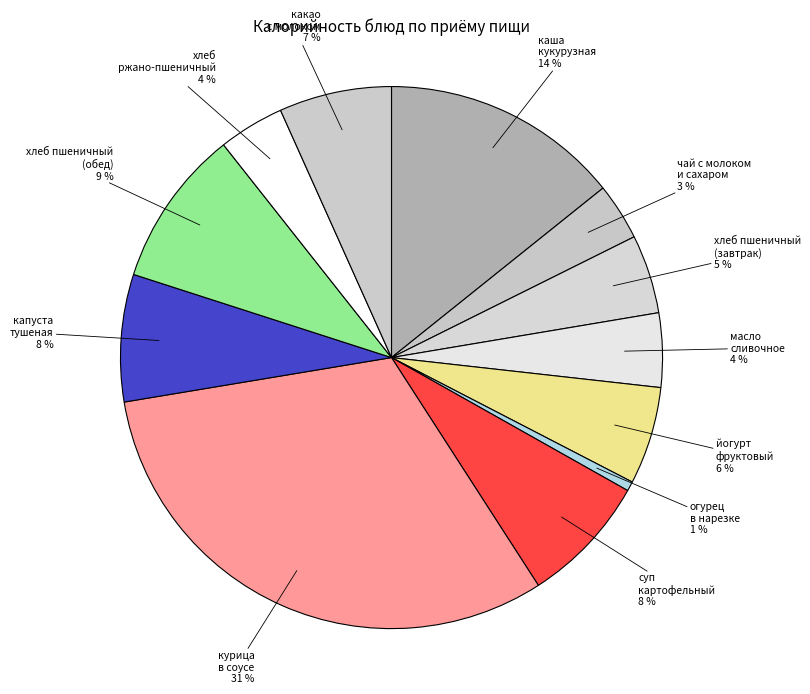

Which slice is the smallest?

огурец в нарезке